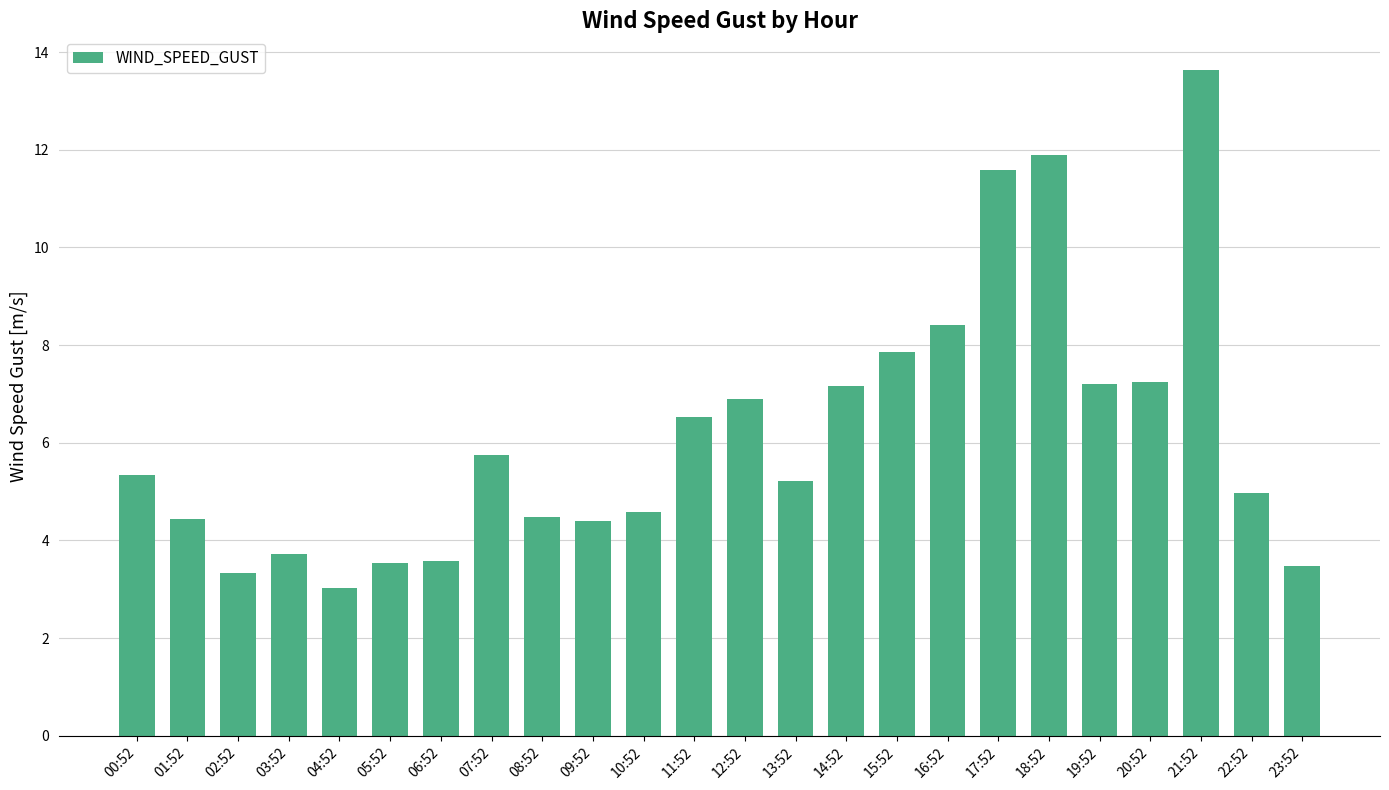

What is the minimum value shown in the chart?

3.0